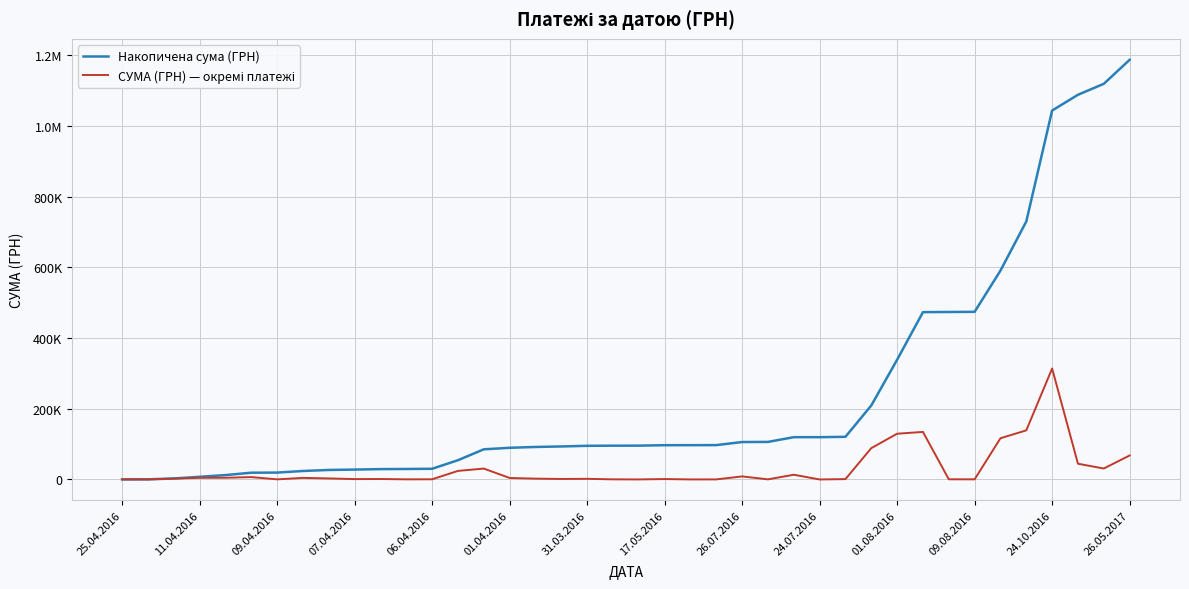

List the labels in order of Накопичена сума (ГРН) value, smallest first.

25.04.2016, 11.04.2016, 09.04.2016, 07.04.2016, 06.04.2016, 01.04.2016, 31.03.2016, 17.05.2016, 26.07.2016, 24.07.2016, 01.08.2016, 09.08.2016, 24.10.2016, 26.05.2017, 14, 15, 16, 17, 18, 19, 20, 21, 22, 23, 24, 25, 26, 27, 28, 29, 30, 31, 32, 33, 34, 35, 36, 37, 38, 39